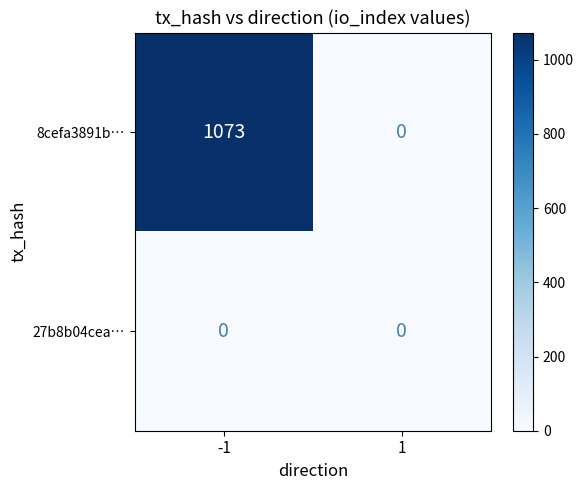

Rank the series by their average value, from highest to lowest.

8cefa3891b…, 27b8b04cea…